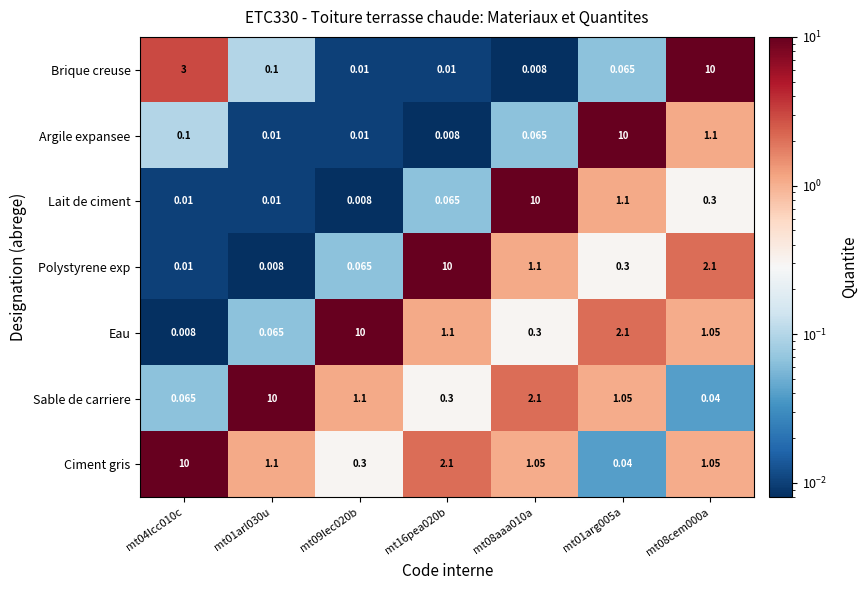

Count the number of categories in the chart.

7